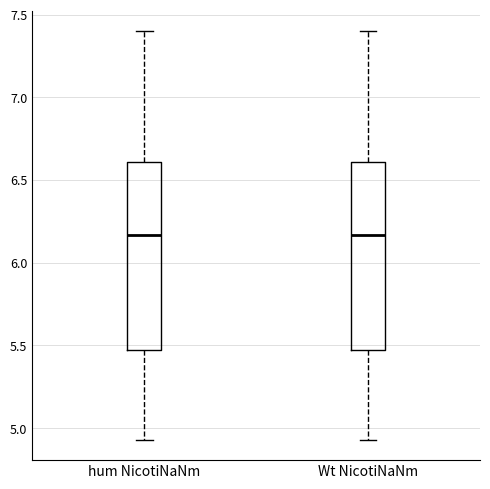

Where is the lower edge of the box for hum NicotiNaNm on the y-axis? The values are not printed on the chart, so give them approximately, as read against the axis.

5.50